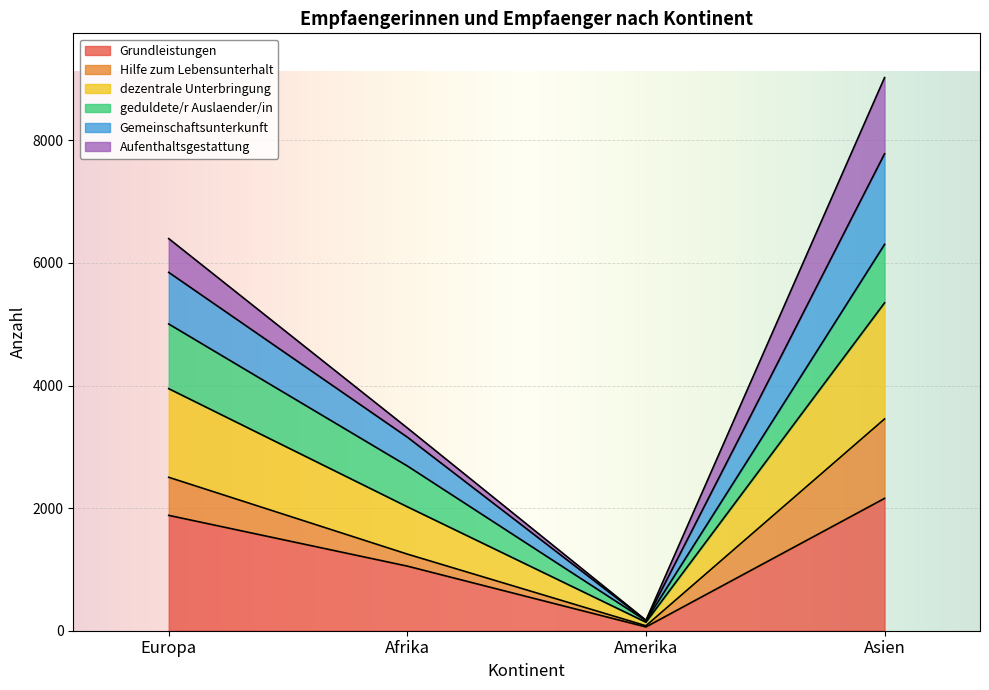

The Grundleistungen series shows 1000 at Europa. True or false?

False